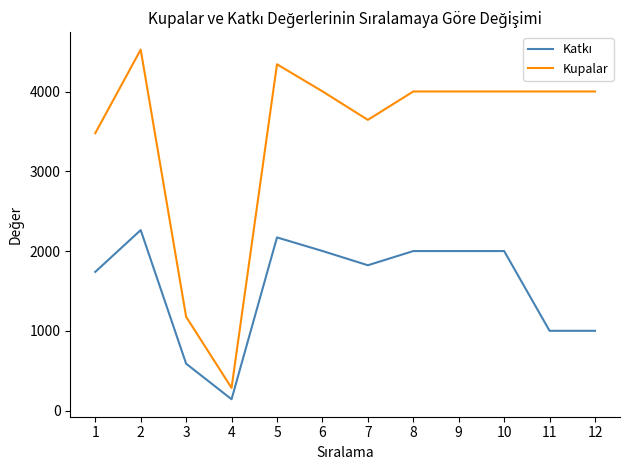

Read the Kupalar value at 12.

4001